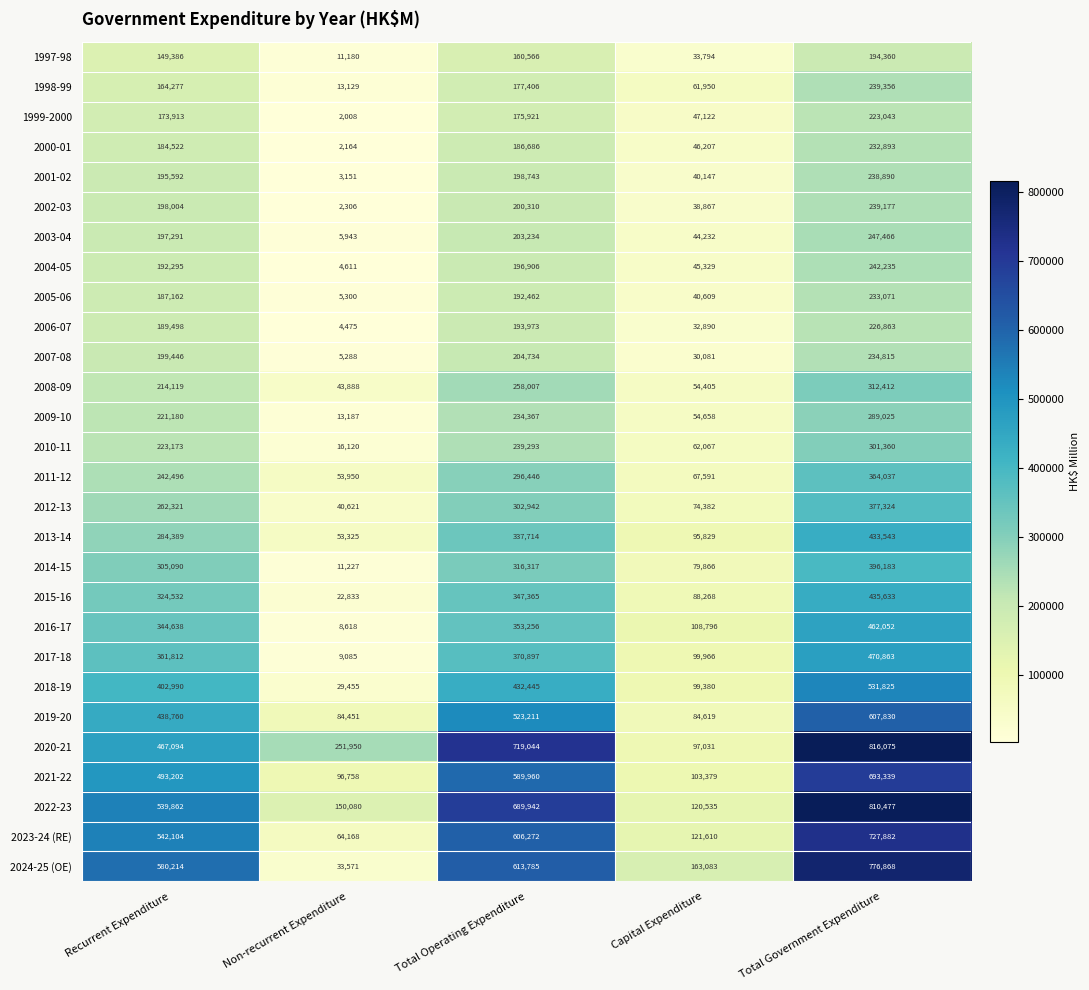

The 2010-11 series shows 65091 at Recurrent Expenditure. True or false?

False